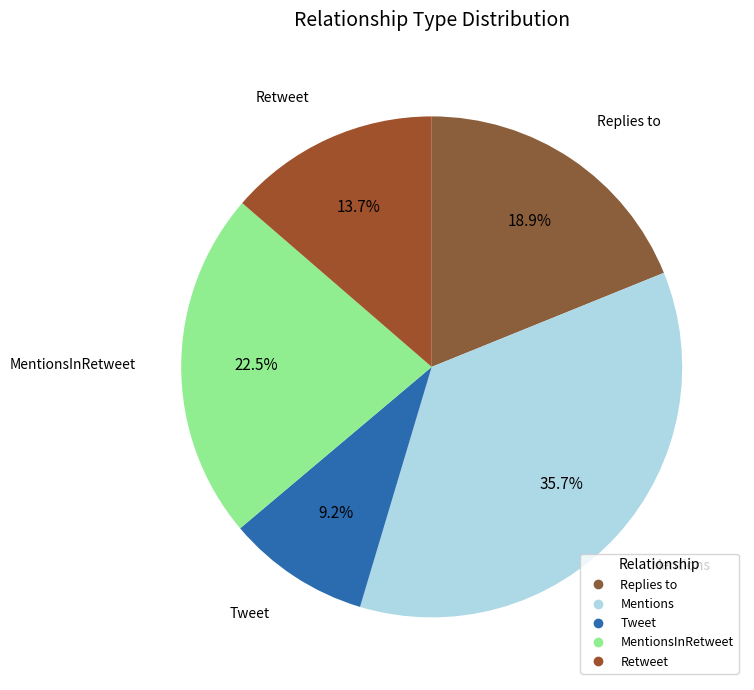

Does any single category account for the majority?

No